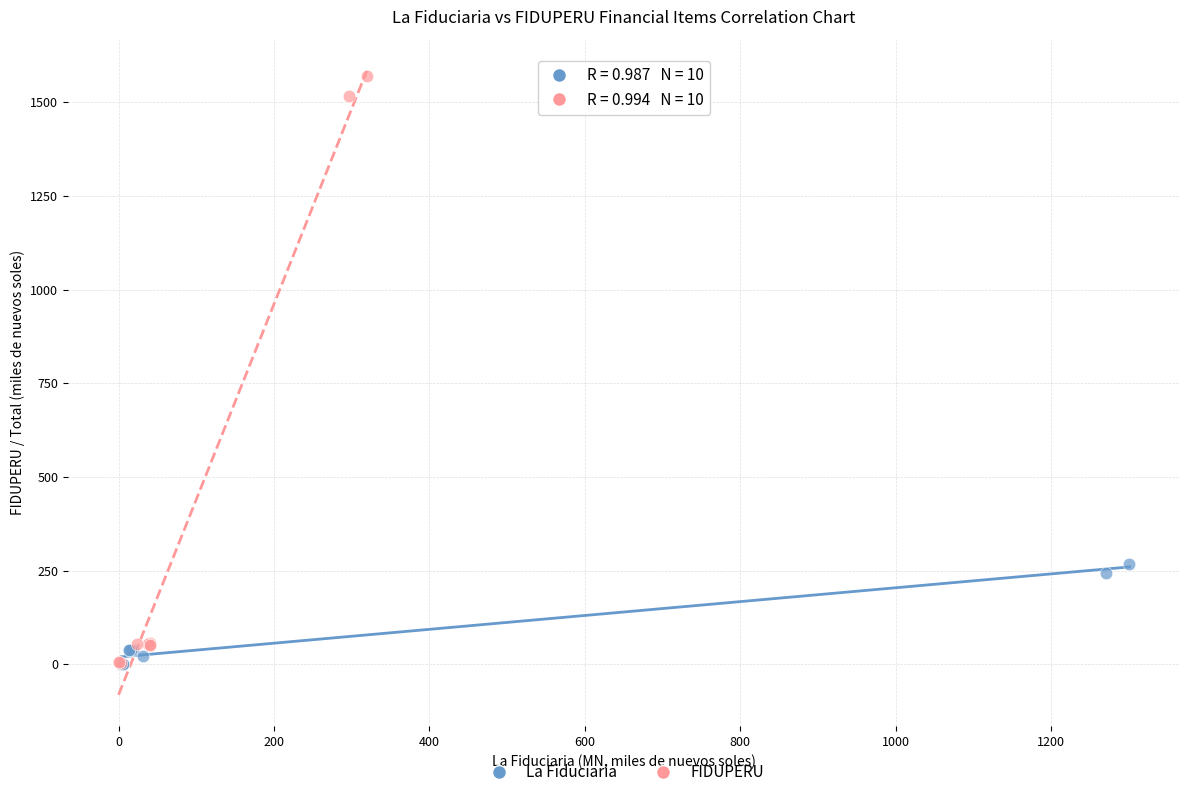

What are all the series names shown in the legend?

La Fiduciaria, FIDUPERU